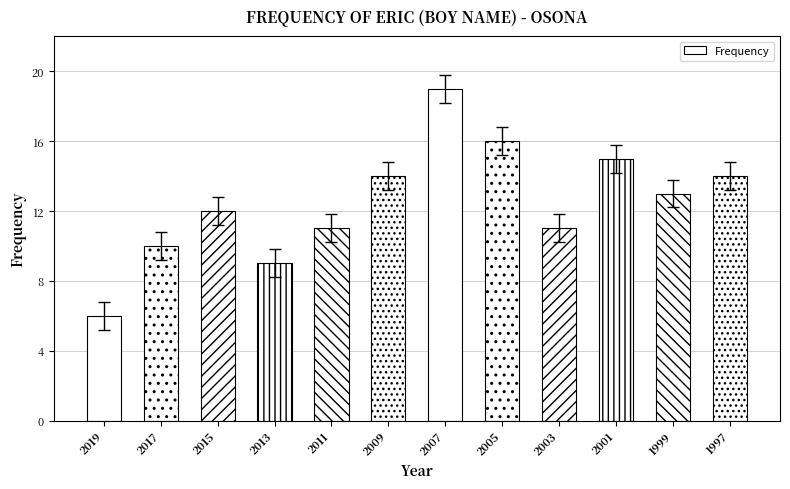

Reading left to right, extract all data points from this chart.

2019=6	2017=10	2015=12	2013=9	2011=11	2009=14	2007=19	2005=16	2003=11	2001=15	1999=13	1997=14